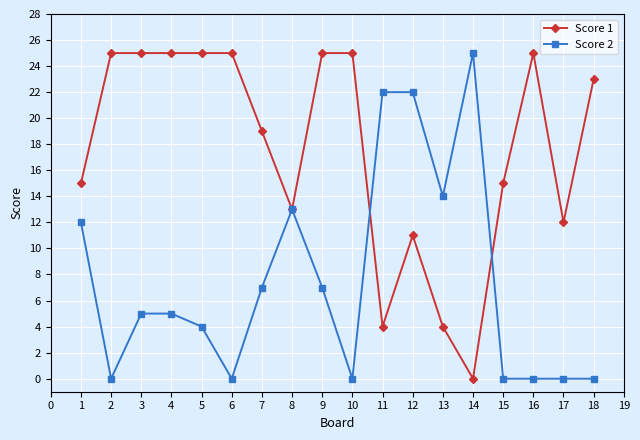

What is the difference between the second highest and second lowest values in the Score 1 series?

21